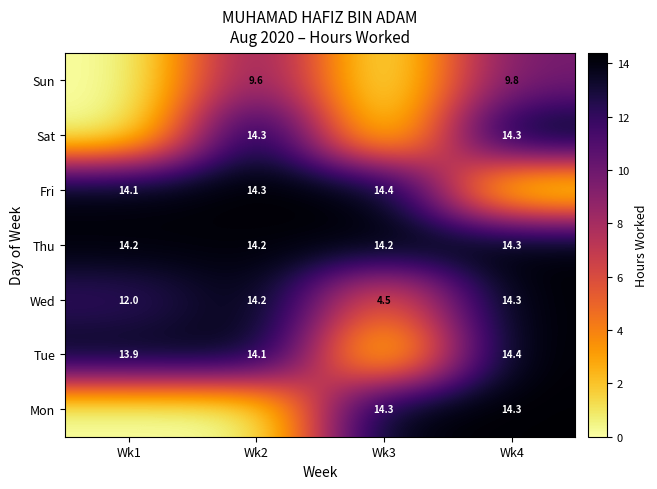

The value of Sat at Wk4 is 14.3. True or false?

True